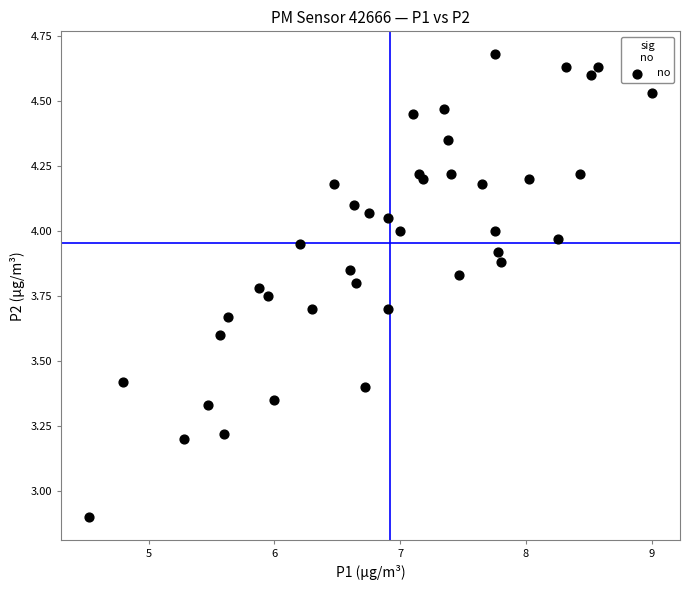

What is the range of Y values (max minus min)?

1.8